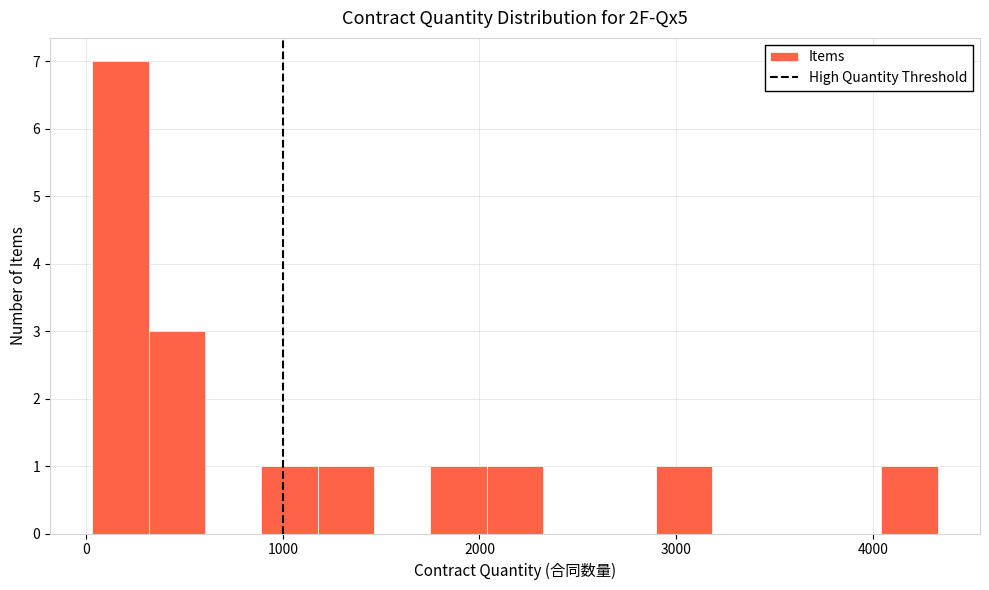

Read against the x-axis, roughly where is the centre of the tallest bar?

200